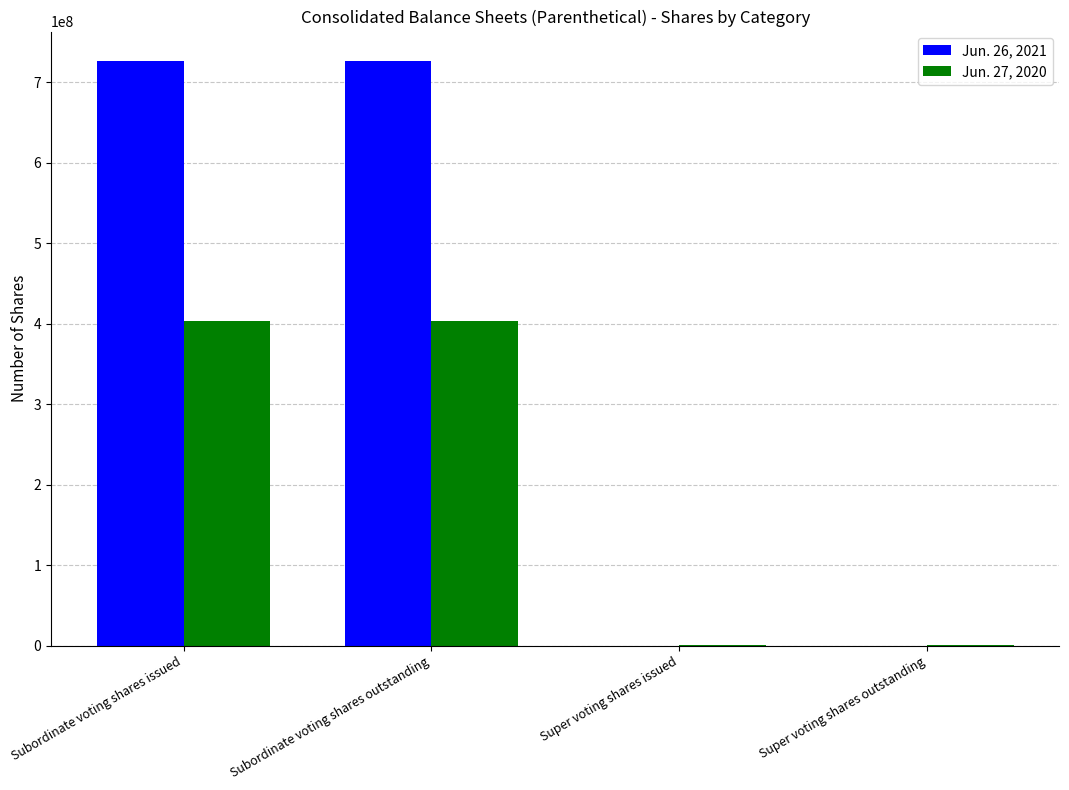

What is the maximum value shown in the chart?

726866374